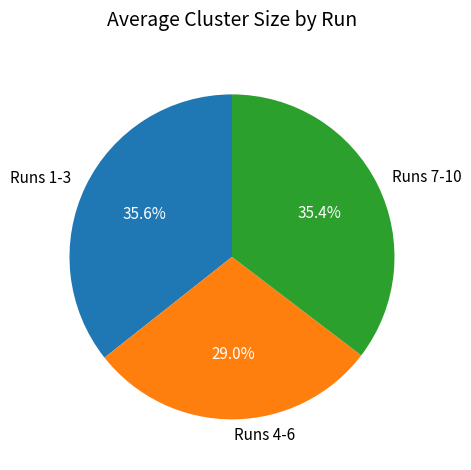

Does any single category account for the majority?

No